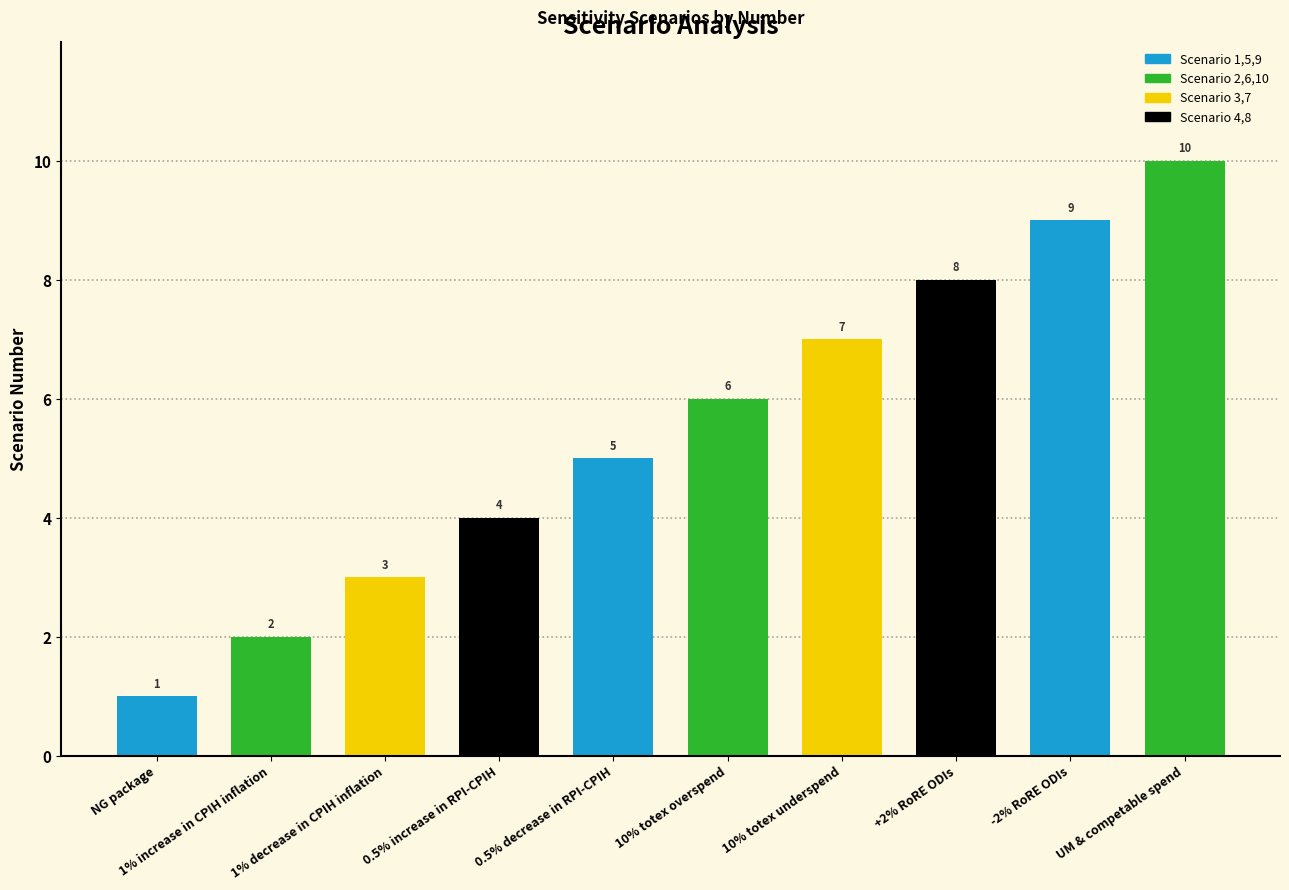

How many values are between 3 and 8?

6